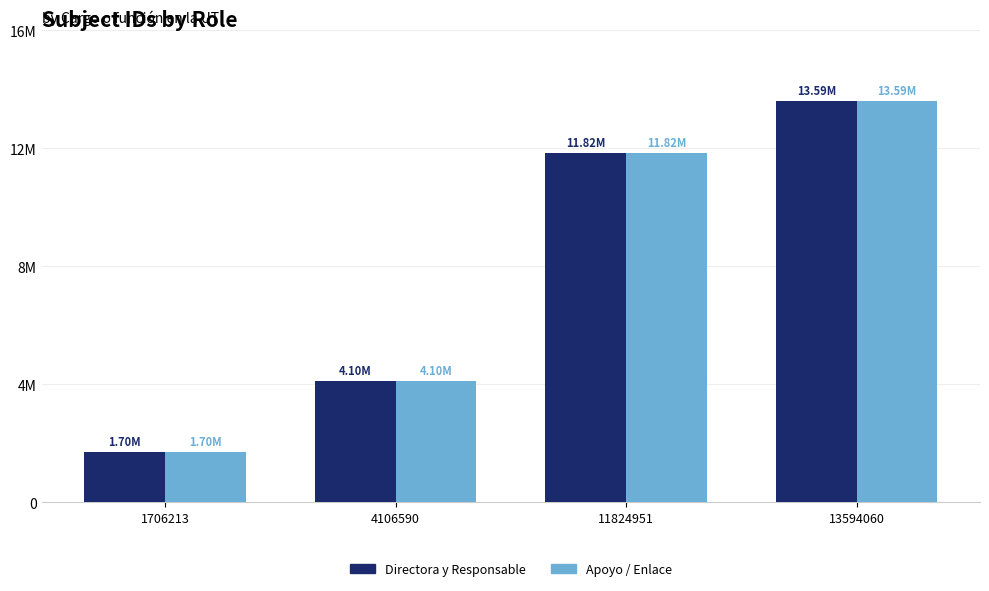

What is the highest value of the Directora y Responsable series?

13594060